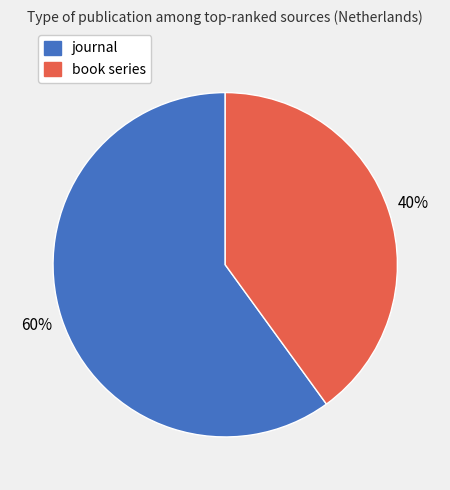

Which category has the smallest portion of the pie?

book series